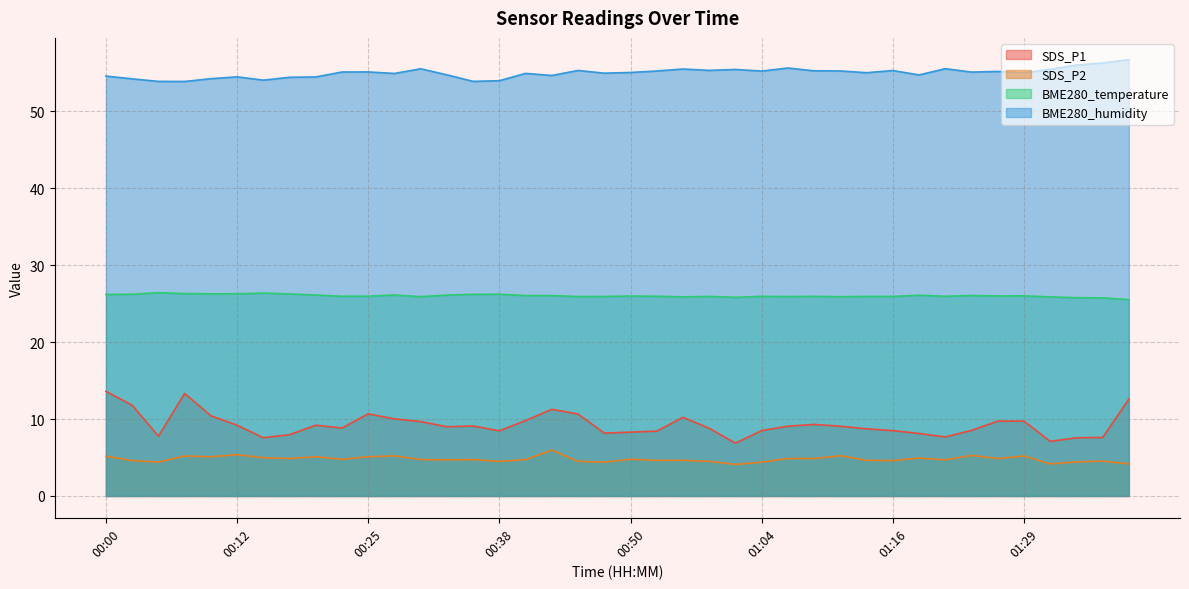

Rank the series at 01:33 from lowest to highest value.

SDS_P2, SDS_P1, BME280_temperature, BME280_humidity